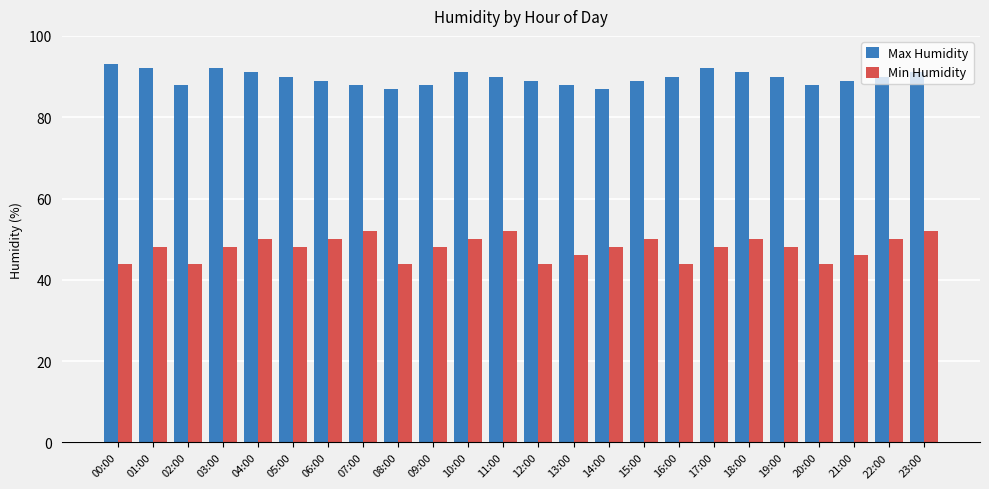

What is the label of the 18th bar from the right?

06:00